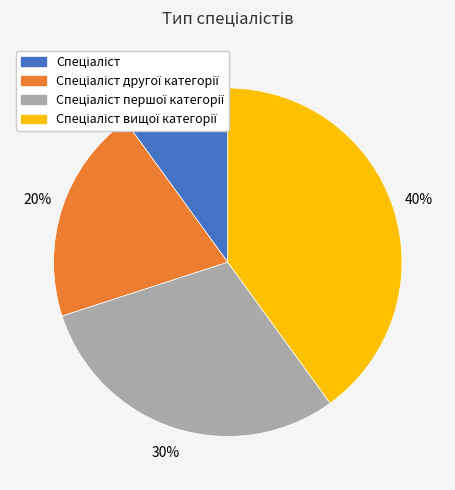

To the nearest percent, what is the difference between the largest and smallest slice percentages?

30%